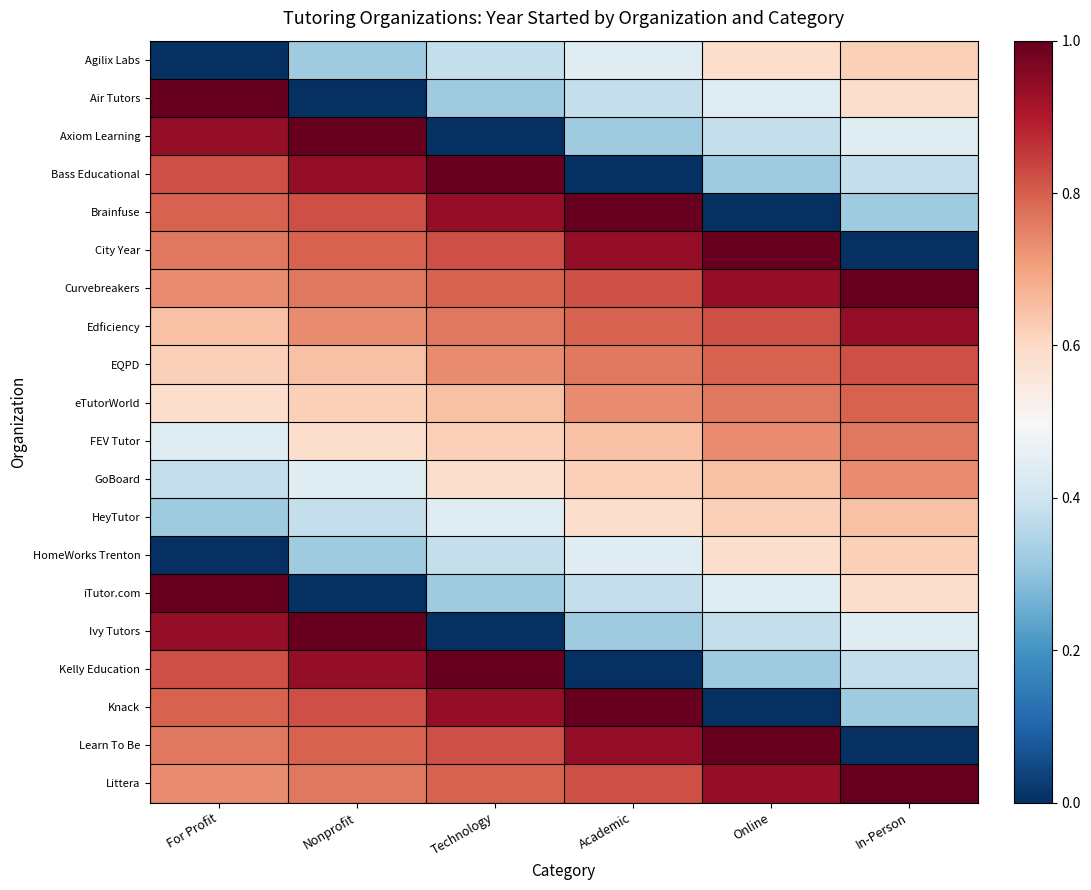

At how many categories does at least one series exceed 0?

6